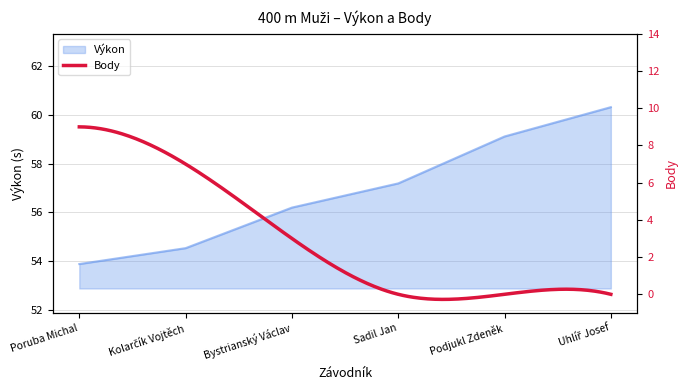

What is the ratio of the value at Uhlíř Josef to the value at Poruba Michal?

1.1